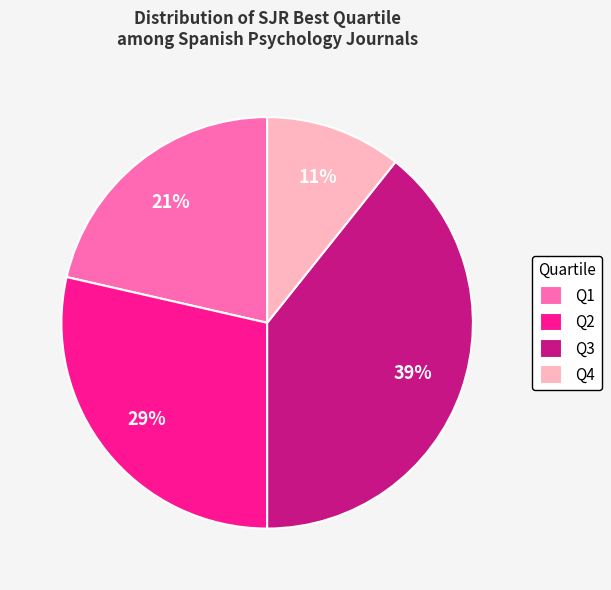

To the nearest percent, what percentage of the pie is Q2?

29%